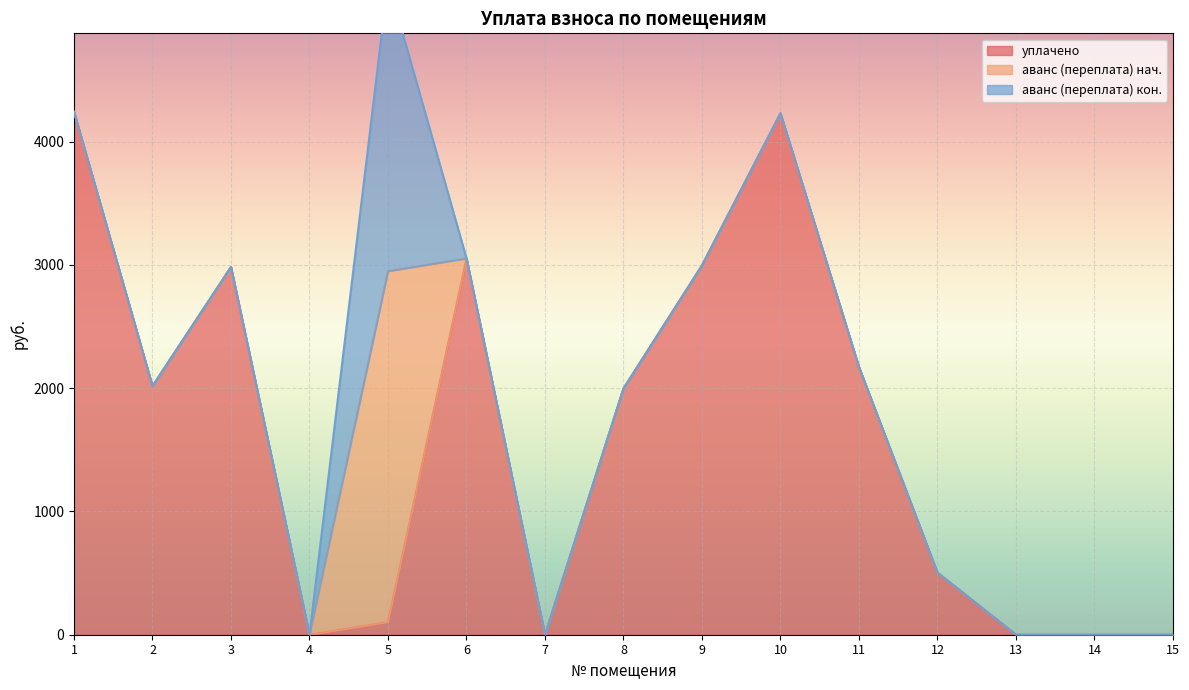

Where do уплачено and аванс (переплата) first cross each other?

5 and 6